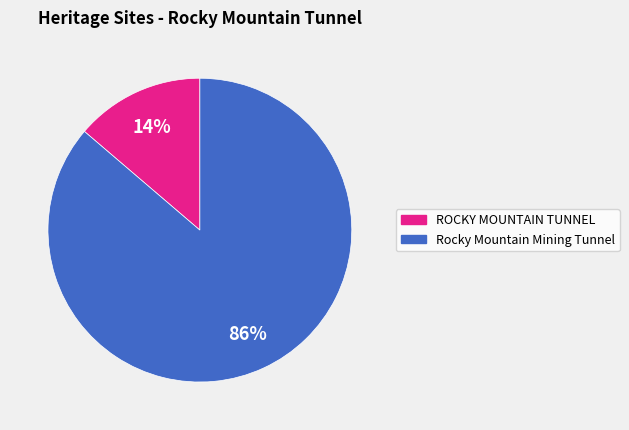

What is the smallest slice in the pie chart?

ROCKY MOUNTAIN TUNNEL